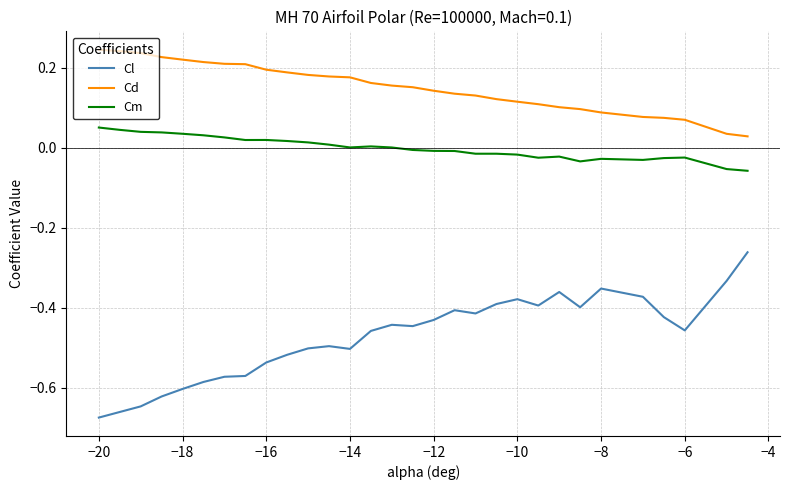

Which series has the largest range (max minus min)?

Cl